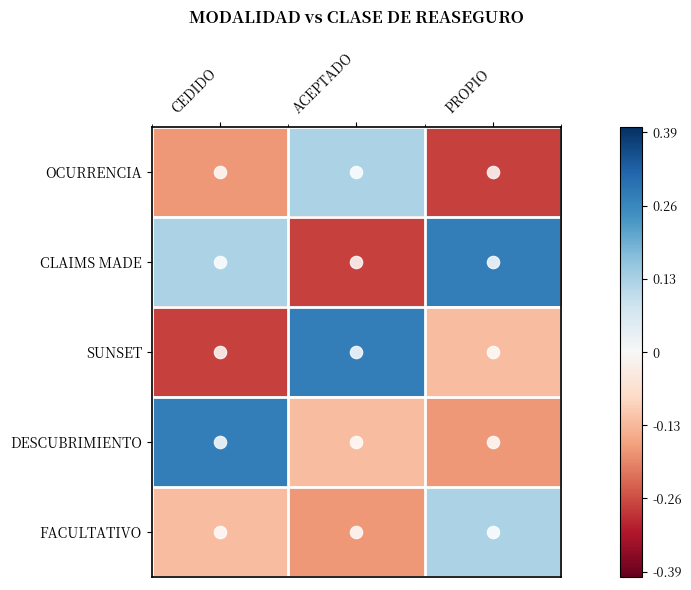

Between CEDIDO and ACEPTADO, which series saw the biggest shift?

SUNSET